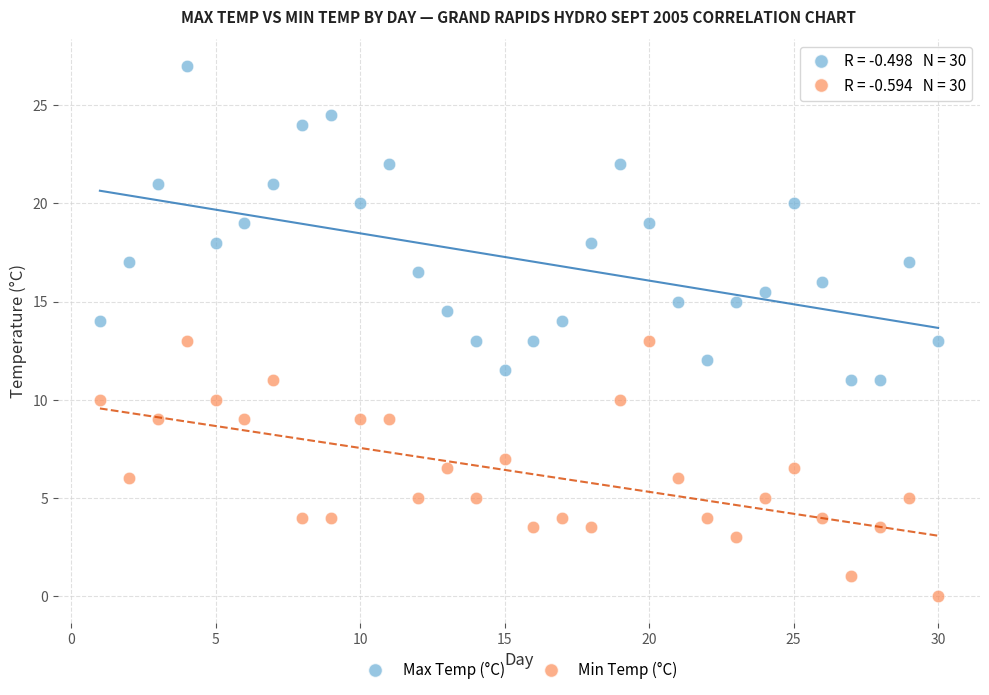

What is the X range (max minus min) for the scatter plot?

29.0